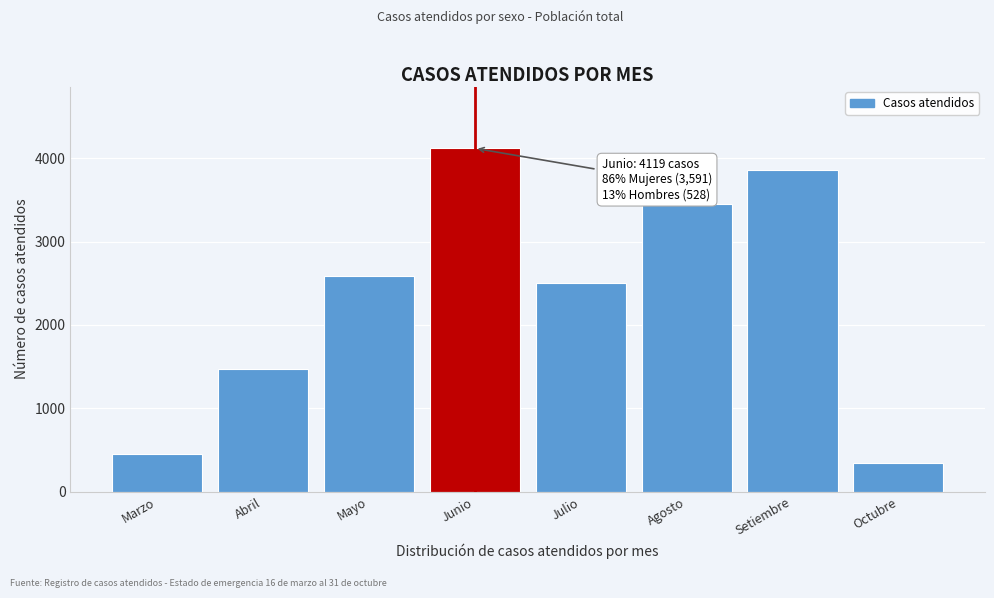

Reading left to right, list all the values displayed in this chart.

Marzo=455	Abril=1469	Mayo=2582	Junio=4119	Julio=2504	Agosto=3454	Setiembre=3856	Octubre=339